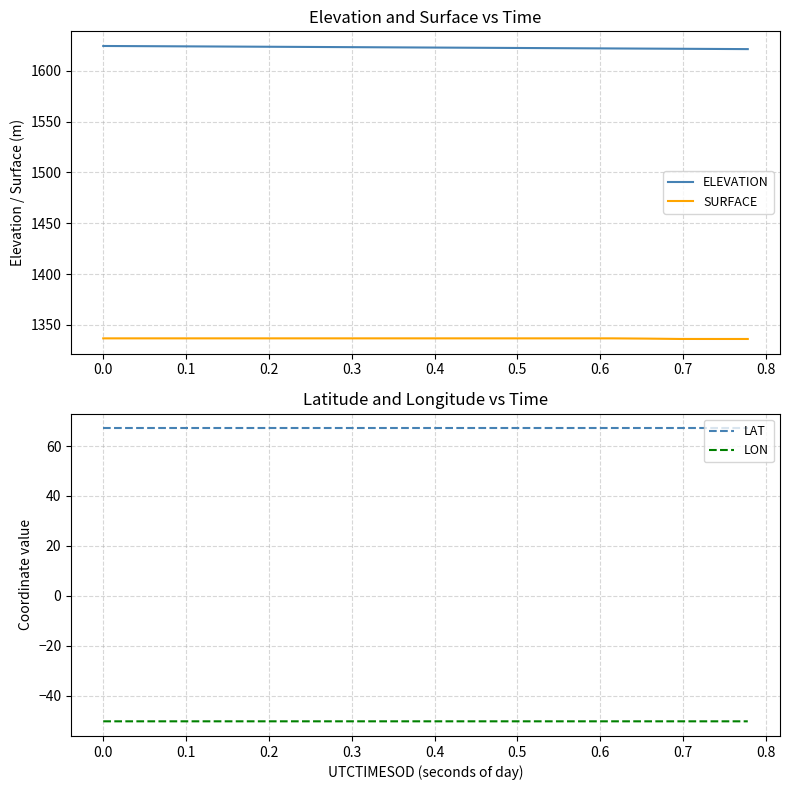

Is this an area chart (filled region under the line)?

No